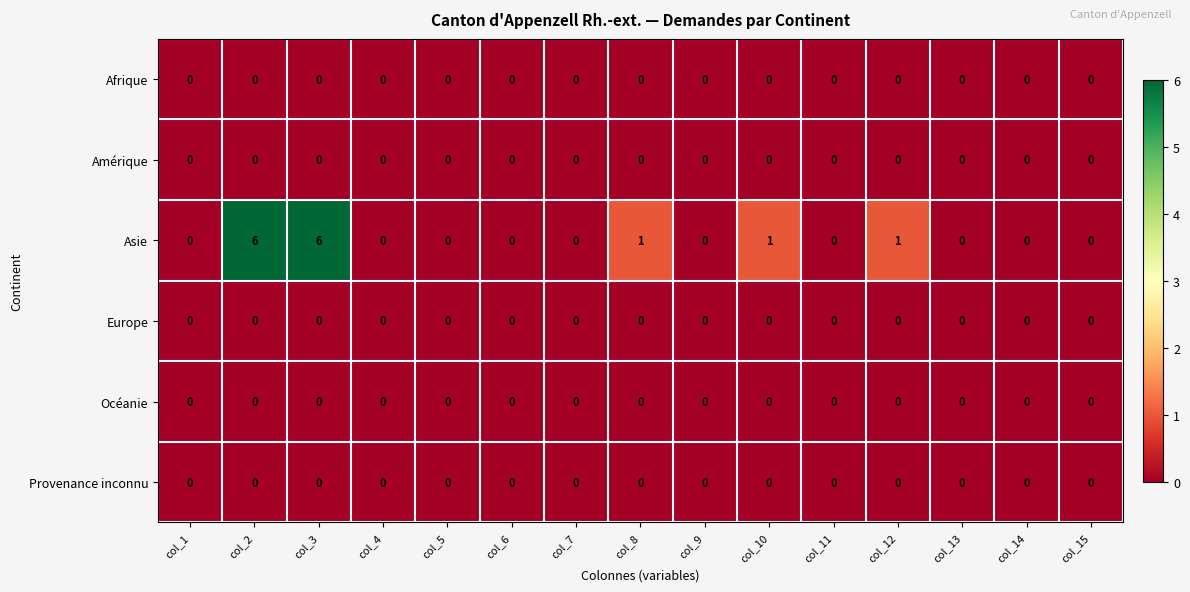

What is the maximum value for Asie?

6